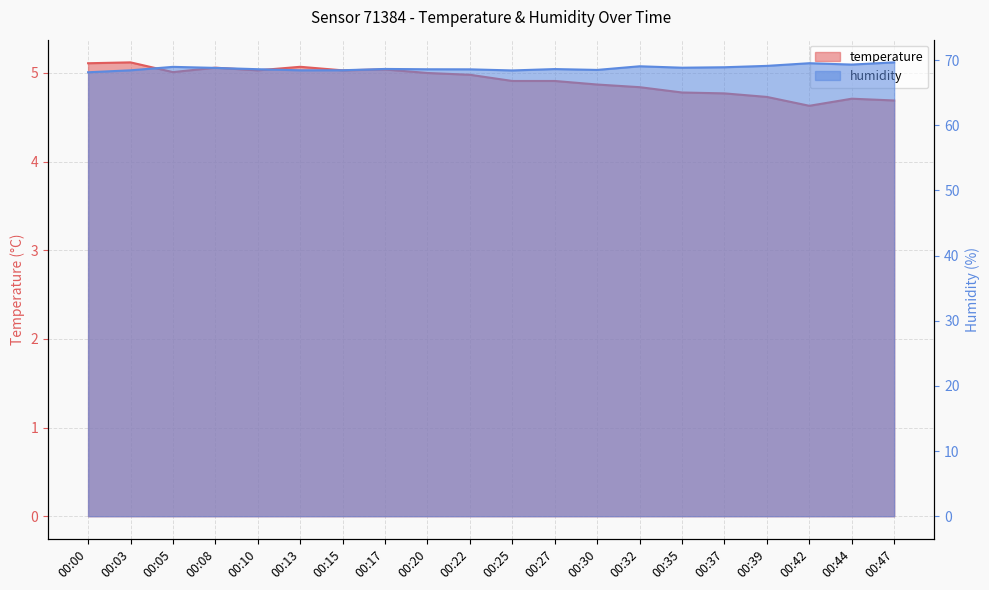

True or false: humidity has a value of 94.9 at 00:20.

False